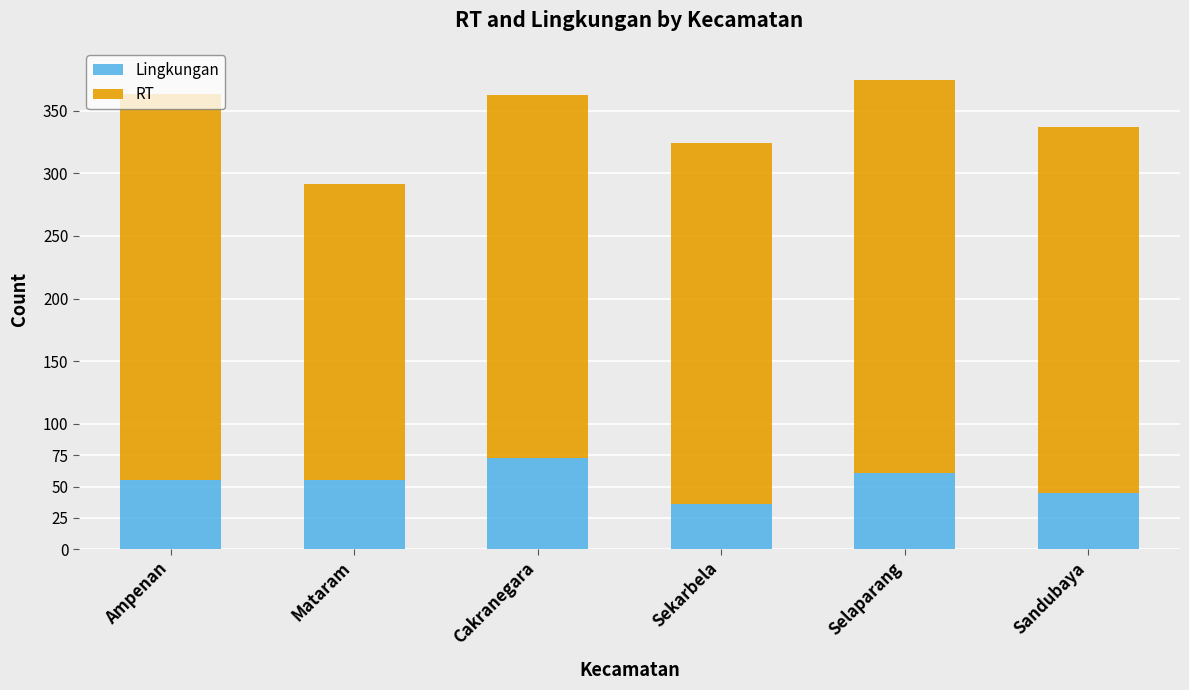

What is the difference between the maximum and minimum values in the Lingkungan series?

37